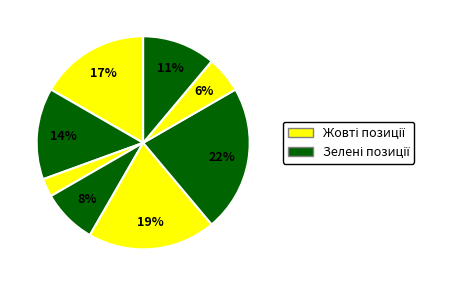

Count the number of slices in the pie.

8